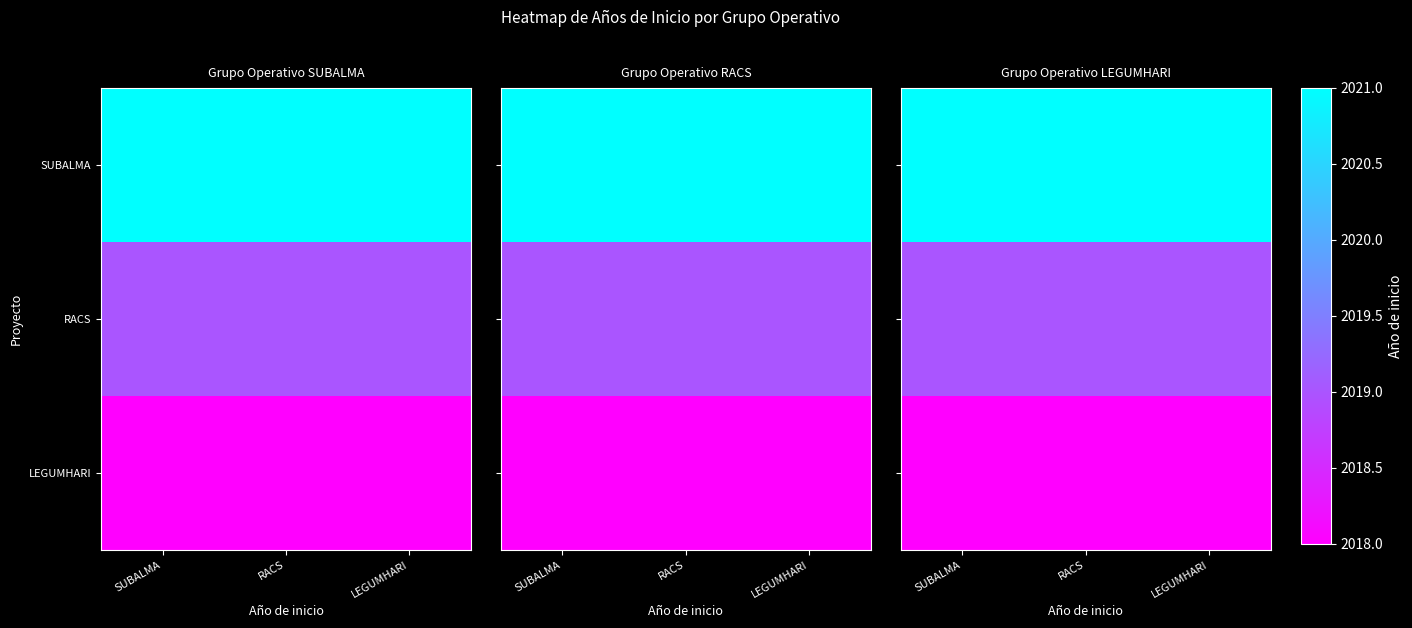

Where is LEGUMHARI nearest to the value 2018?

SUBALMA